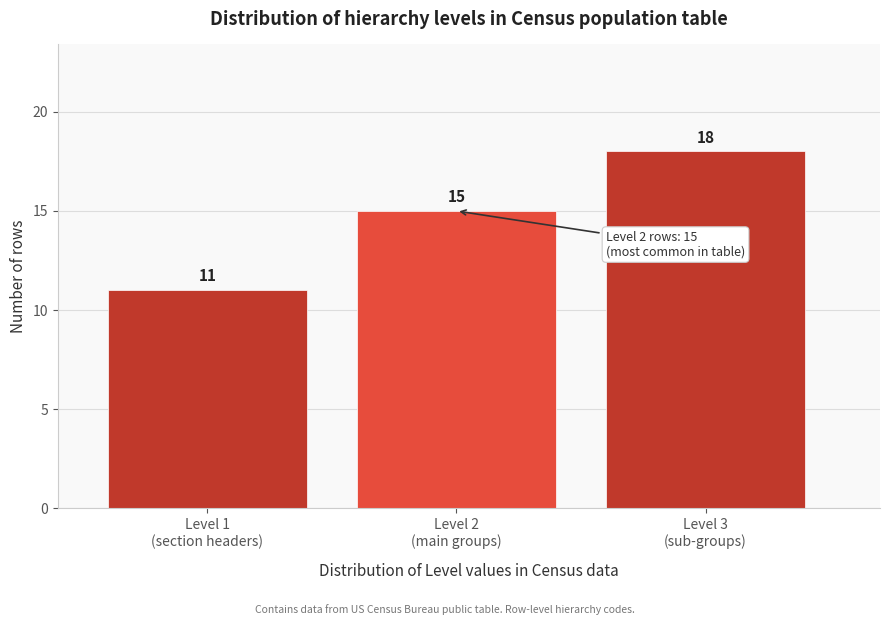

Reading left to right, transcribe all the data shown in this chart.

11	15	18